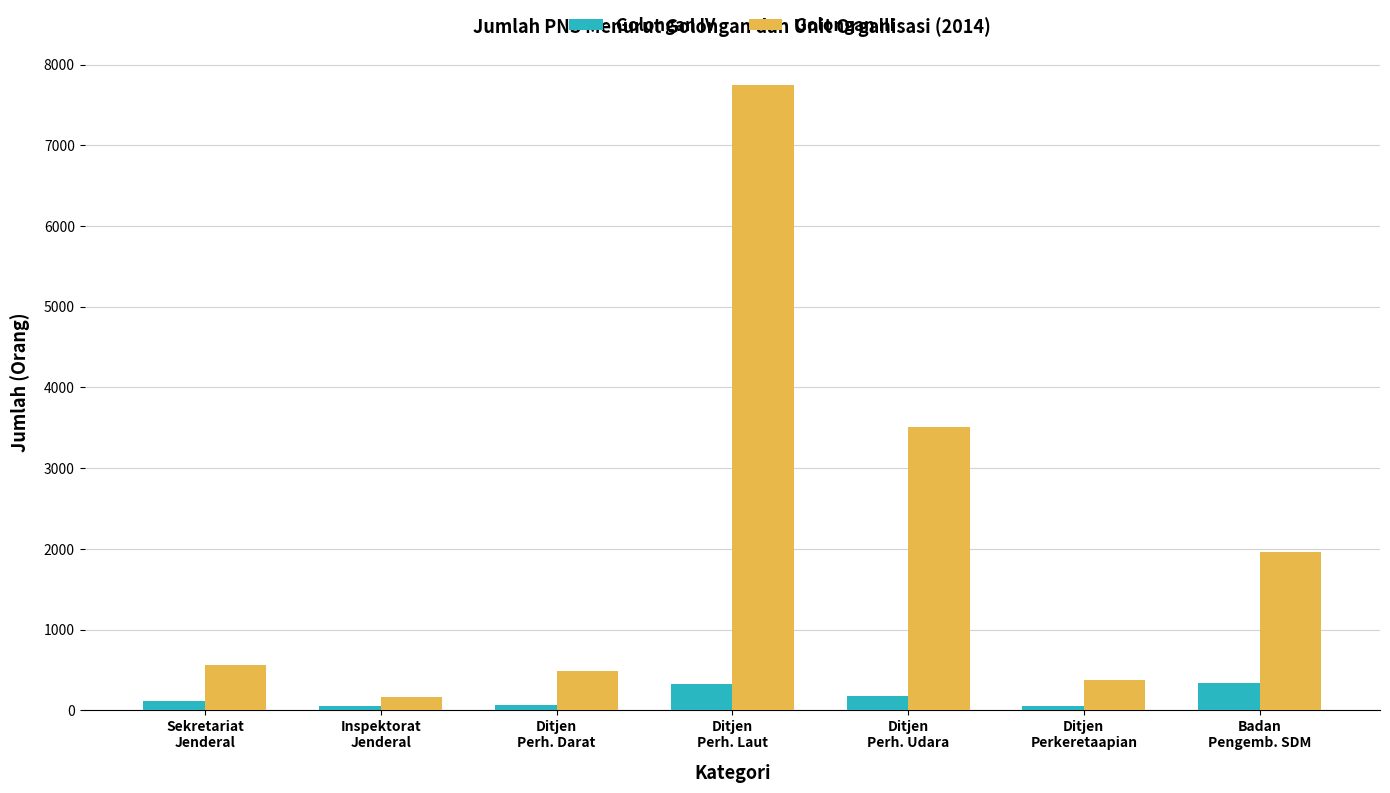

What is the approximate value of Golongan III at Sekretariat
Jenderal, to the nearest 10?

560